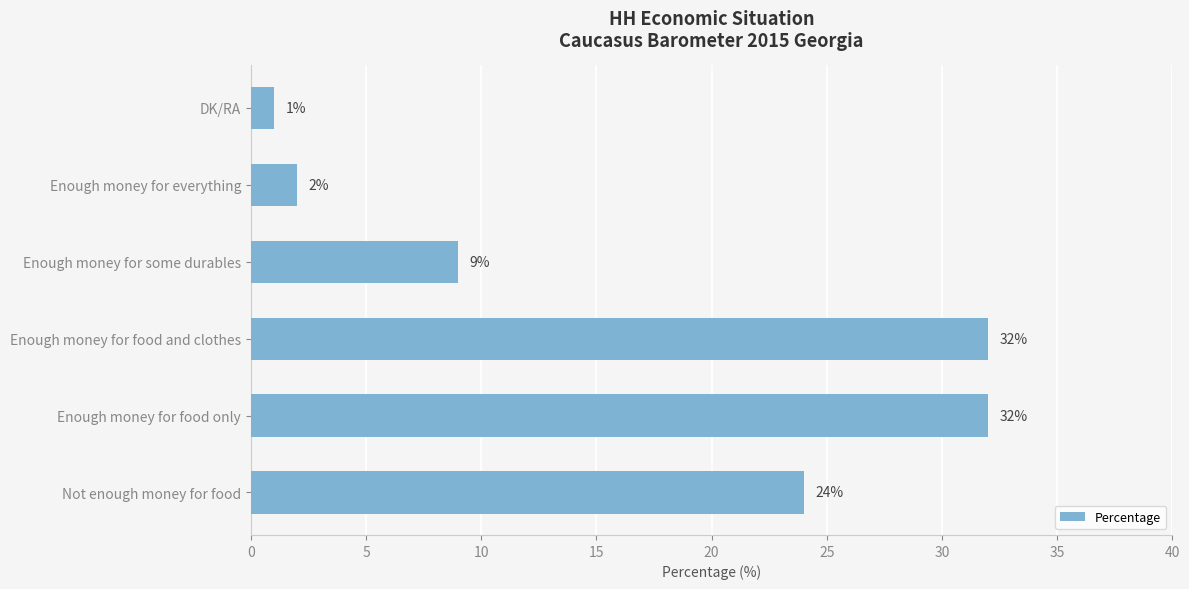

What is the difference between the second highest and minimum values?

31